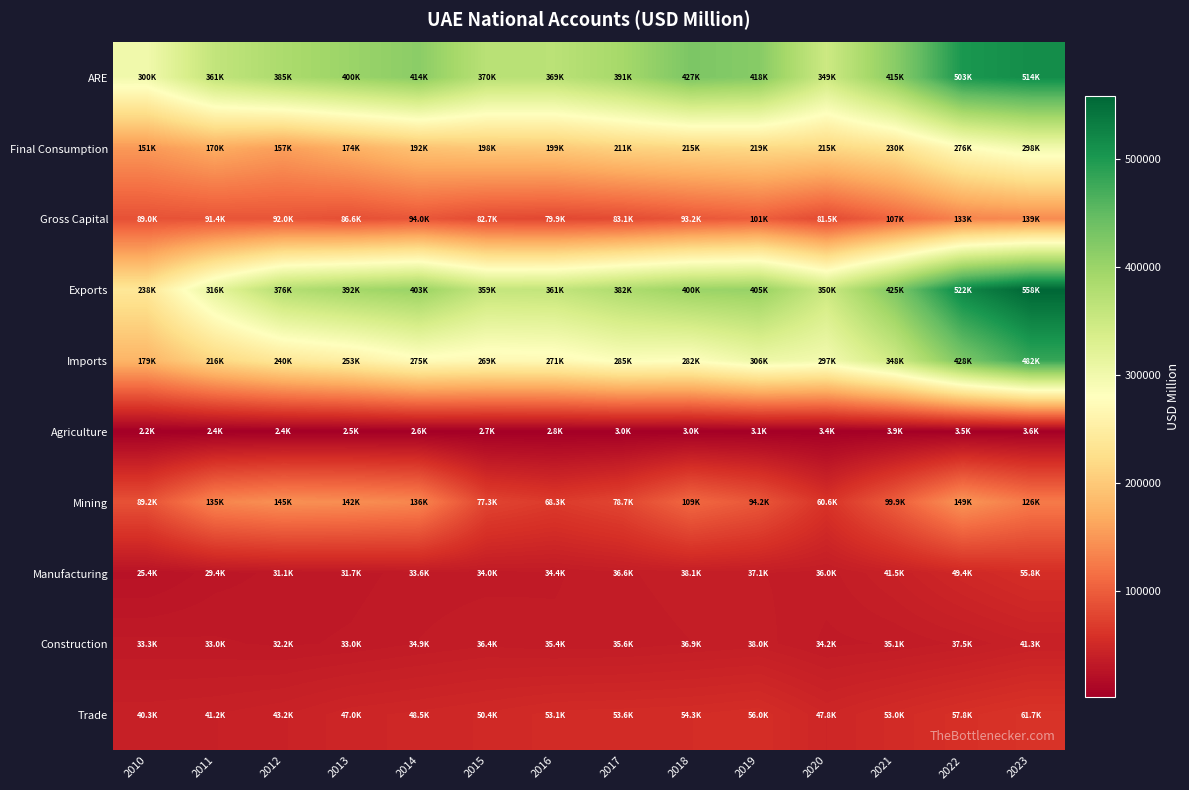

Rank the series by their maximum value, from lowest to highest.

Agriculture, Construction, Manufacturing, Trade, Gross Capital, Mining, Final Consumption, Imports, ARE, Exports